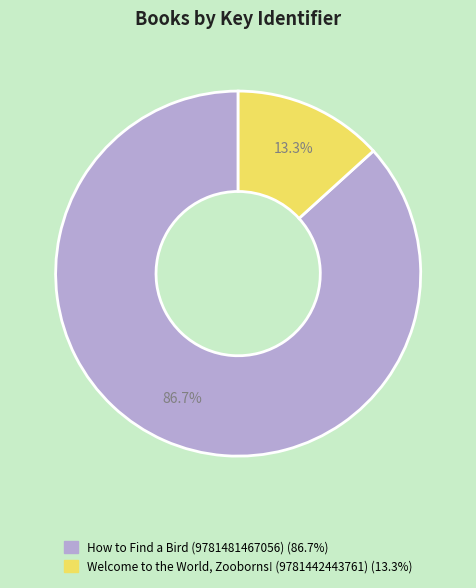

How many slices are in this pie chart?

2